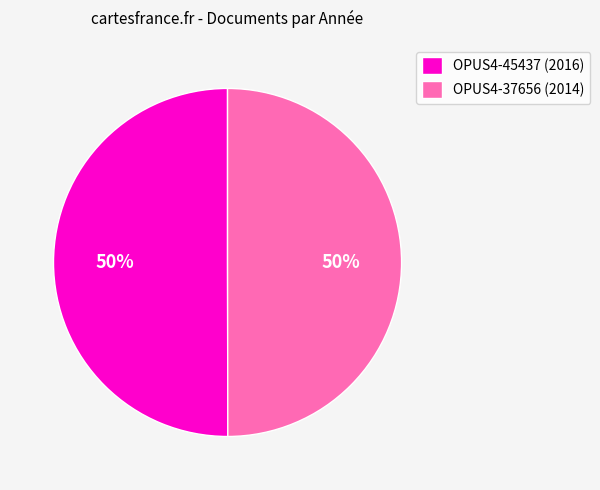

The OPUS4-45437 (2016) slice represents 36% of the pie. True or false?

False